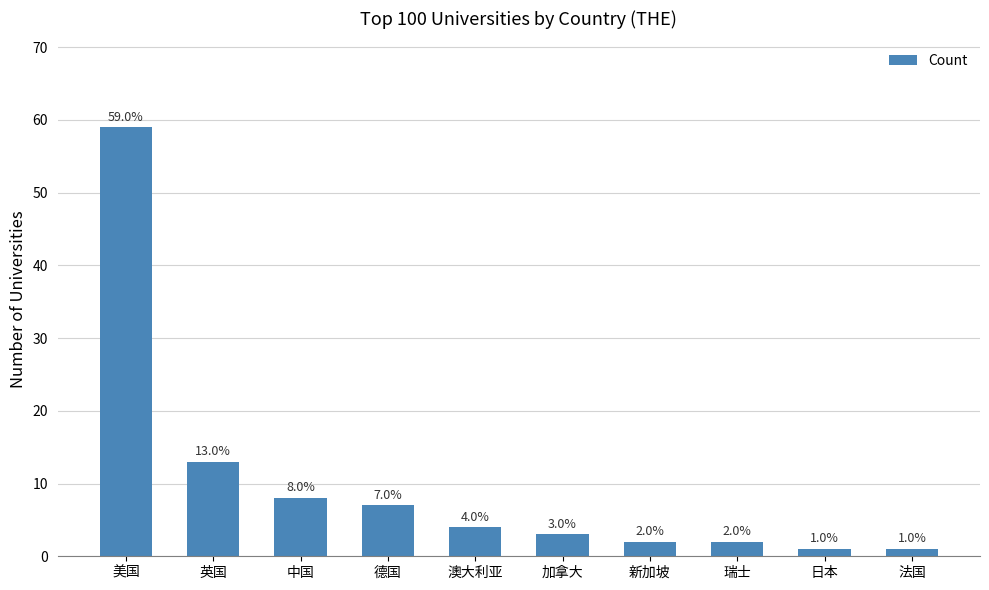

What position from the left is 英国?

2